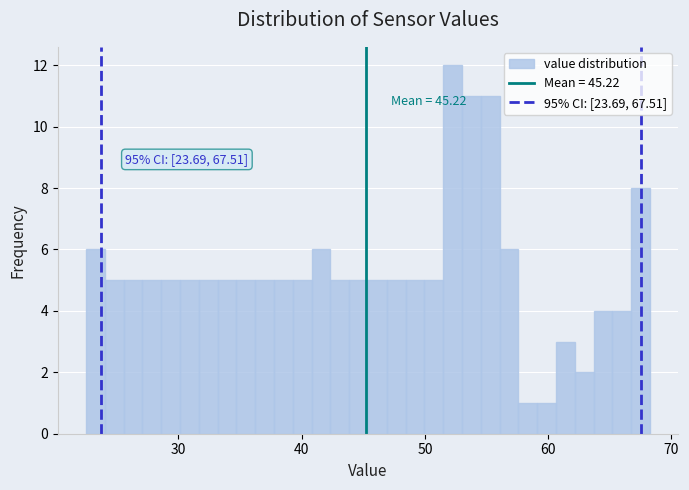

Read against the x-axis, roughly where is the centre of the tallest bar?

52